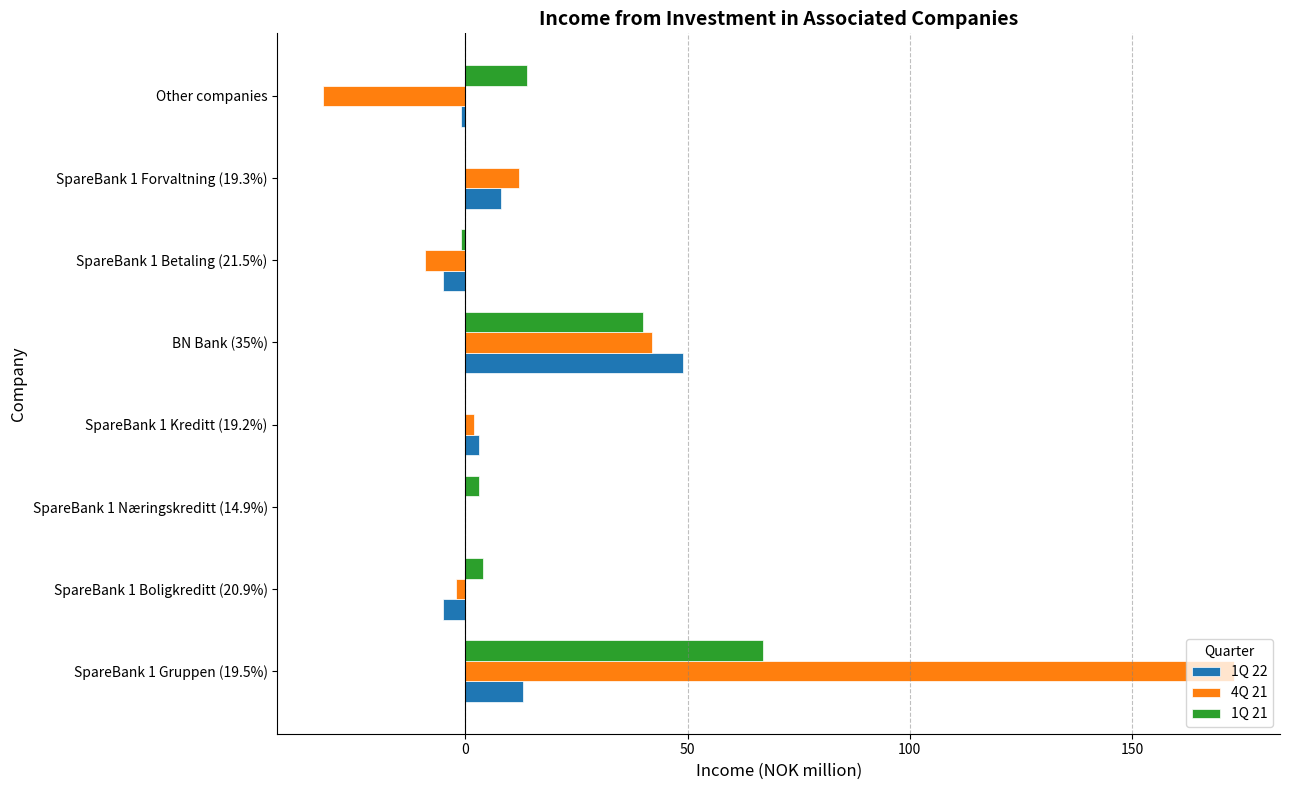

Is the value of 1Q 22 at SpareBank 1 Betaling (21.5%) greater than the value of 4Q 21 at BN Bank (35%)?

No